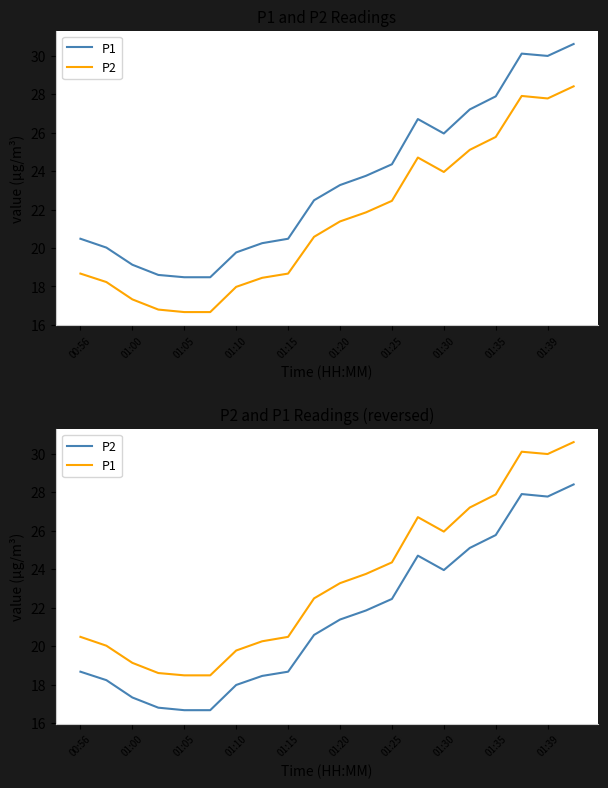

True or false: P1 has more than 2 points higher than both neighbors.

False